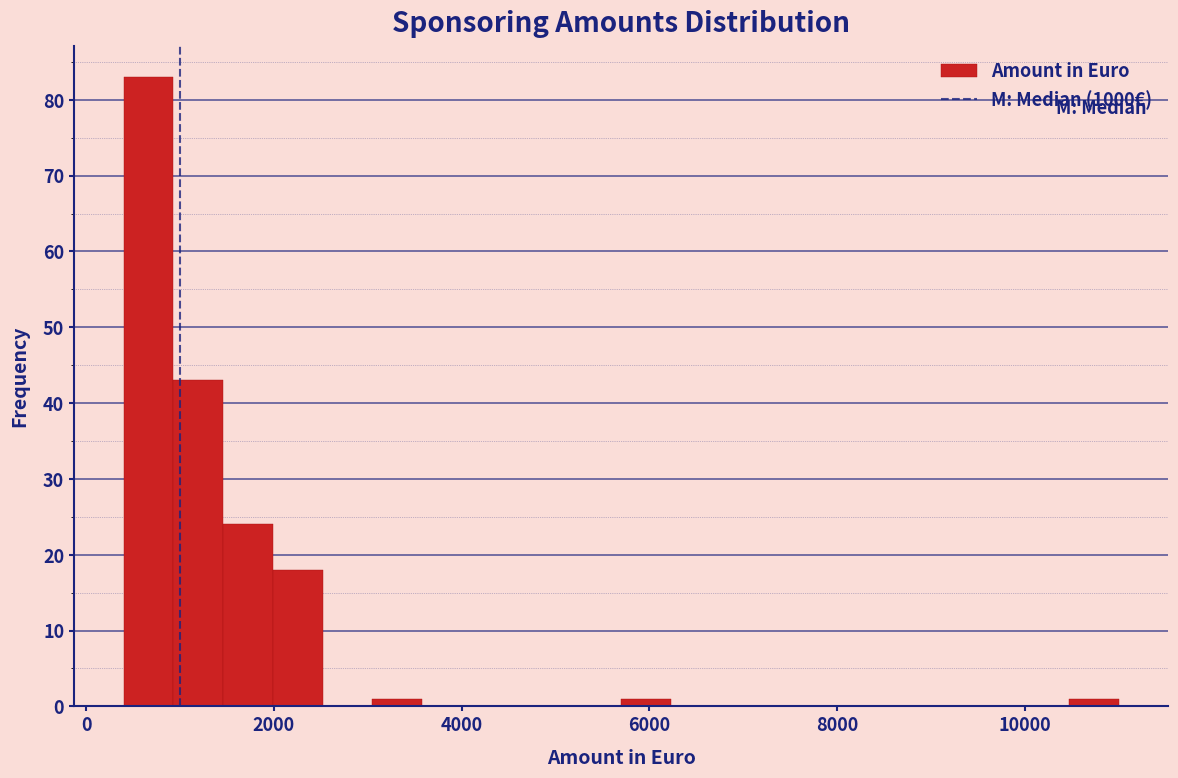

Around what value on the x-axis is the tallest bar? Give the approximate position of its centre, as read against the axis.

600